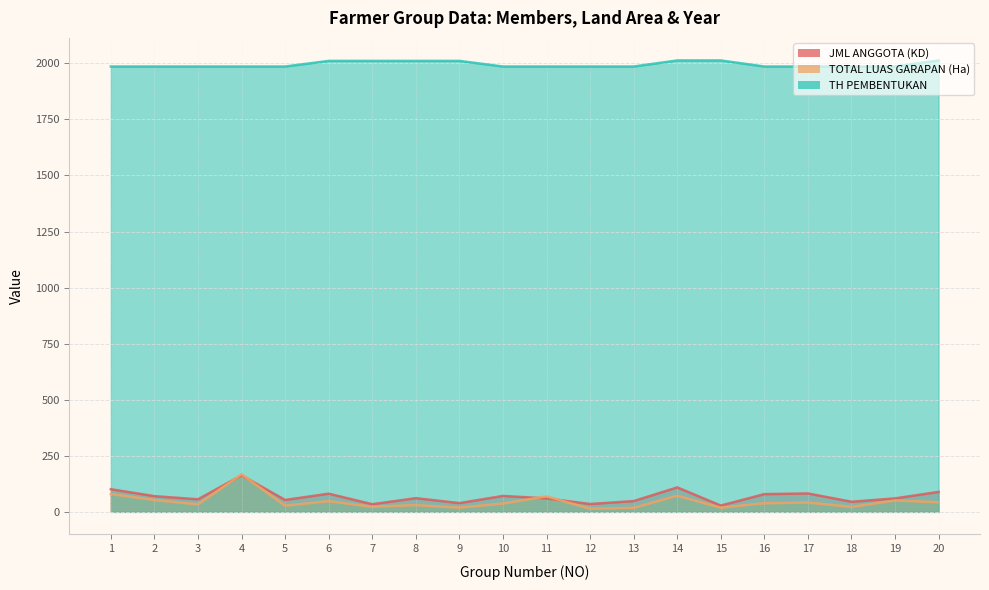

The TOTAL LUAS GARAPAN (Ha) series shows 32.0 at 19. True or false?

False